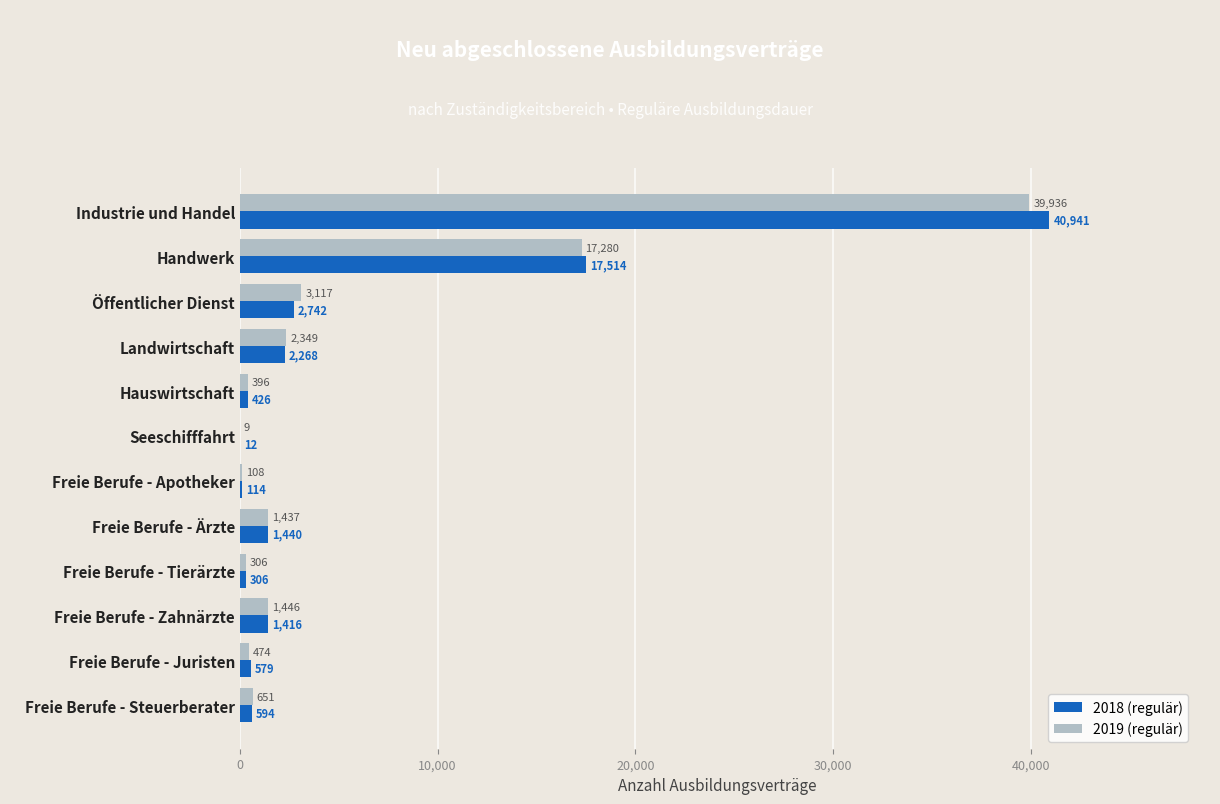

Which series changed the most between Freie Berufe - Zahnärzte and Freie Berufe - Steuerberater?

2018 (regulär)